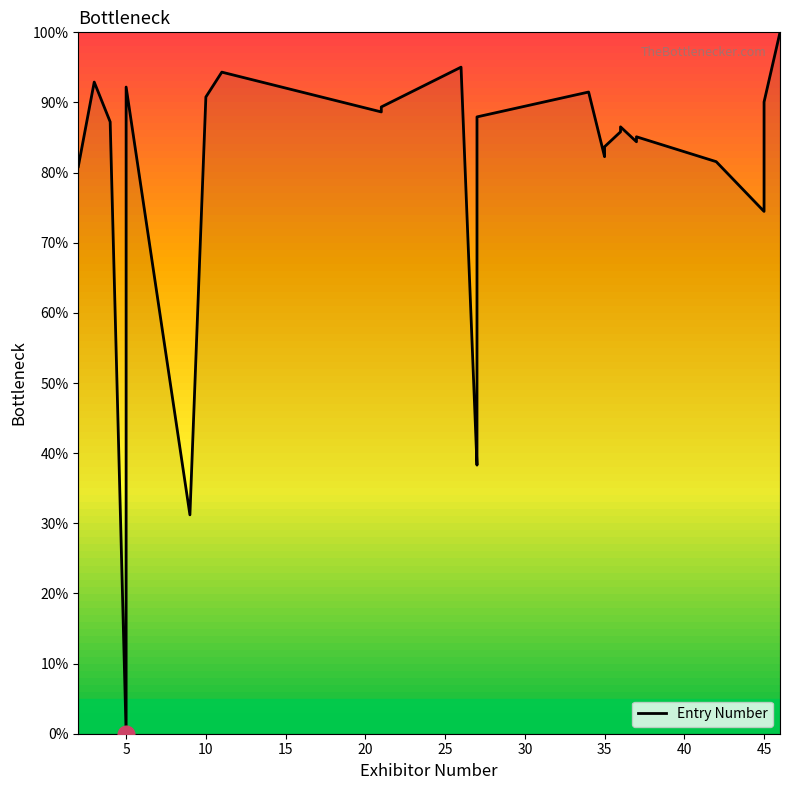

How many interior local valleys (lower than both neighbors) does the data have?

7